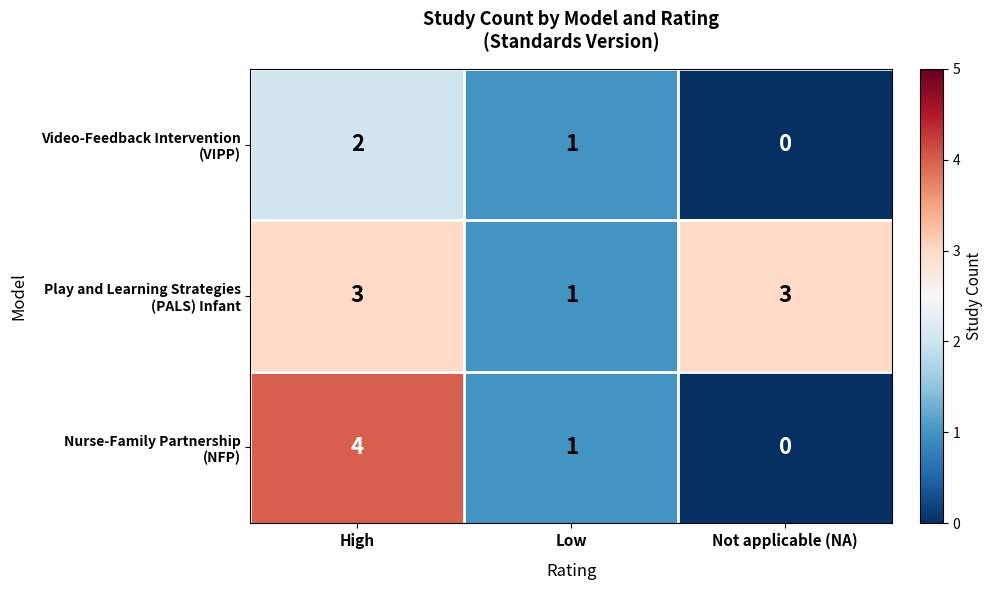

What is the maximum value shown in the chart?

4